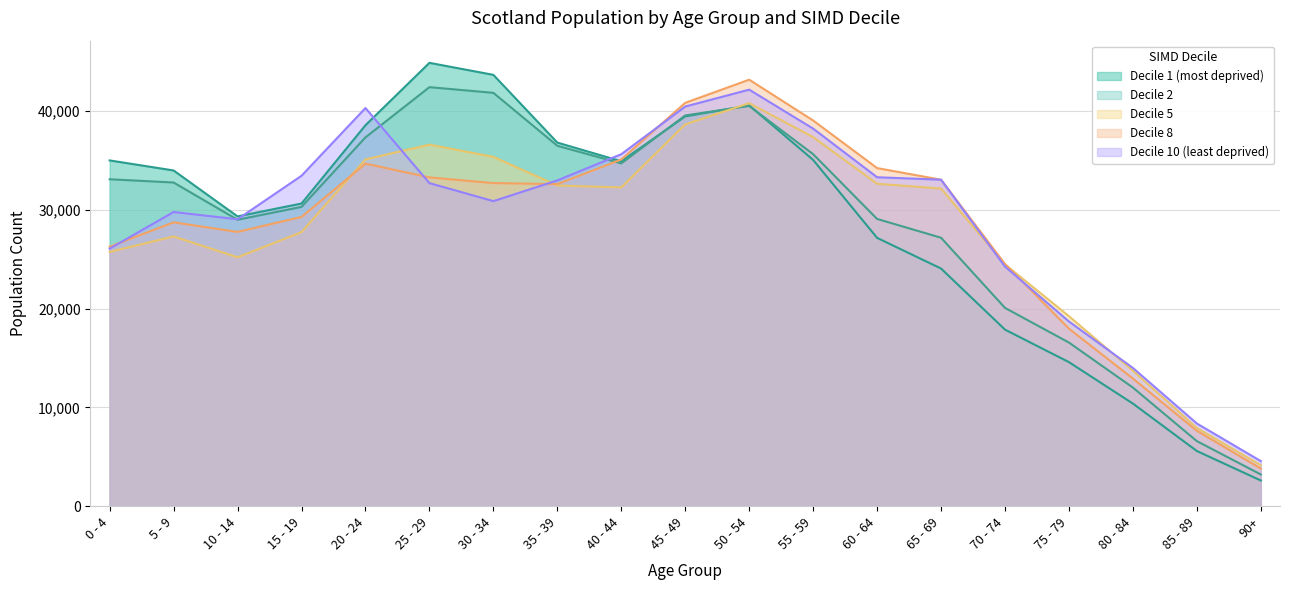

Reading right to left, extract all data points from this chart.

Decile 1 (most deprived): 2600	5587	10388	14584	17875	24061	27164	35058	40578	39464	34918	36812	43669	44886	38569	30644	29337	33989	35006
Decile 2: 3212	6586	12007	16567	20076	27178	29081	35638	40520	39563	34703	36488	41849	42423	37338	30300	28999	32770	33099
Decile 5: 4153	7927	13712	19236	24475	32157	32644	37366	40804	38658	32274	32465	35364	36606	35108	27746	25197	27308	25747
Decile 8: 3810	7636	12923	17971	24518	33052	34230	39049	43180	40836	35099	32610	32712	33287	34677	29285	27771	28738	26276
Decile 10 (least deprived): 4563	8371	13995	18700	24258	33055	33304	38226	42172	40462	35635	32981	30885	32709	40310	33454	29050	29783	26073